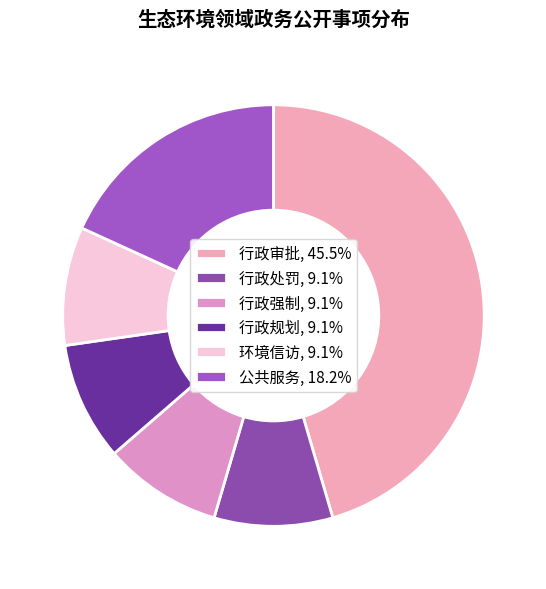

The 行政审批 slice represents 40% of the pie. True or false?

False